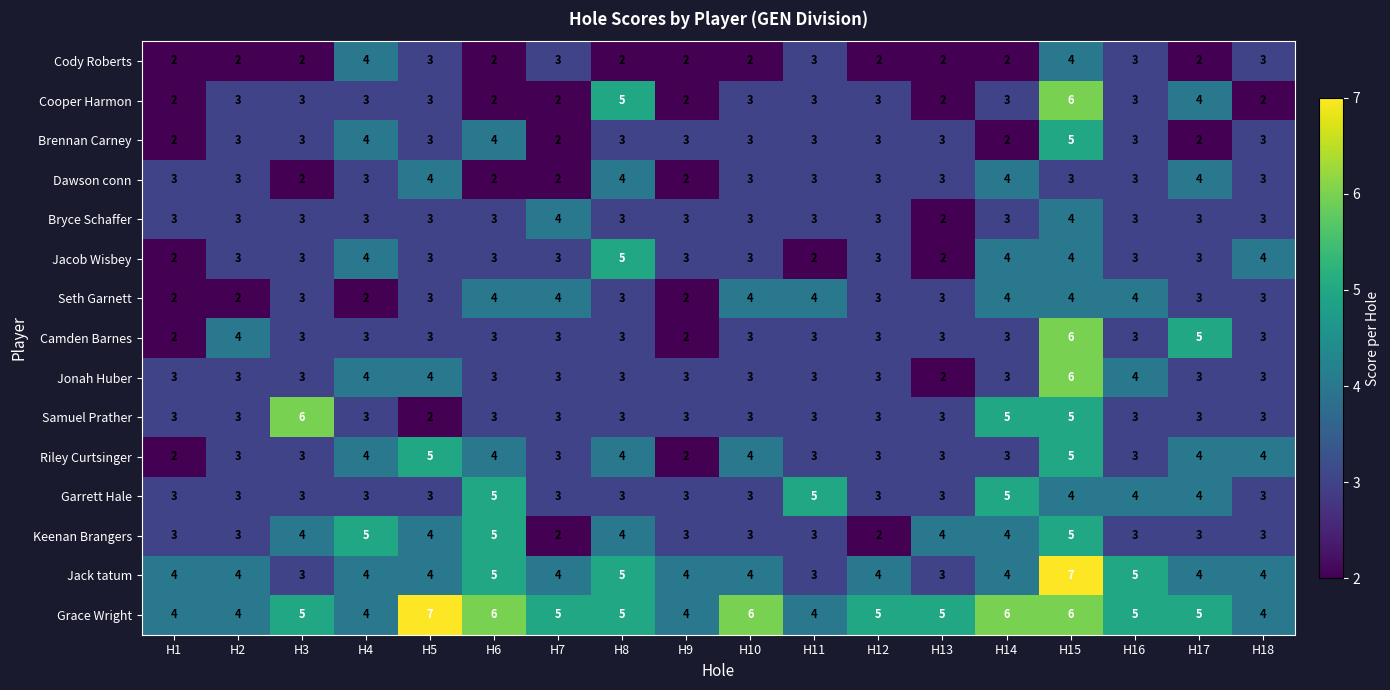

At which category is the sum across all series the highest?

H15